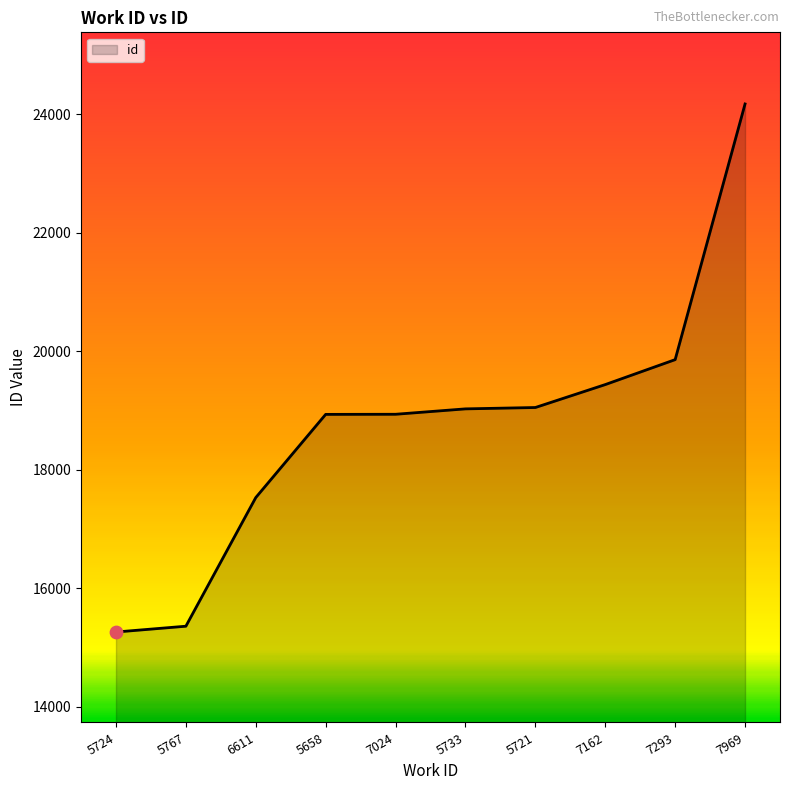

Approximately how many times larger is the value at 7293 compared to 6611?

1.1